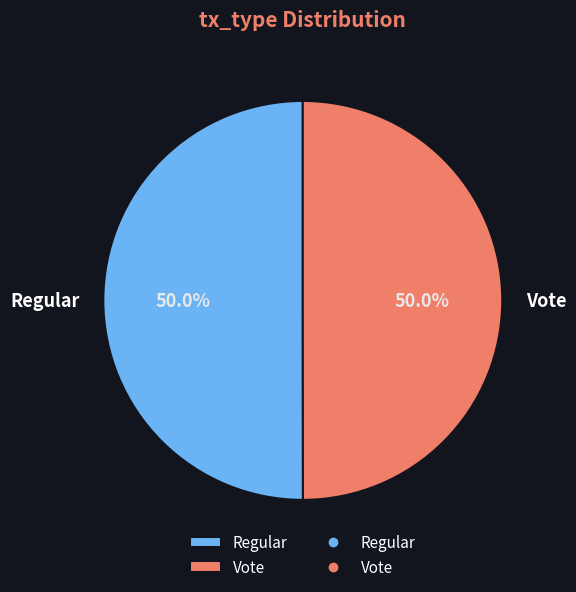

How many segments does this pie chart have?

2